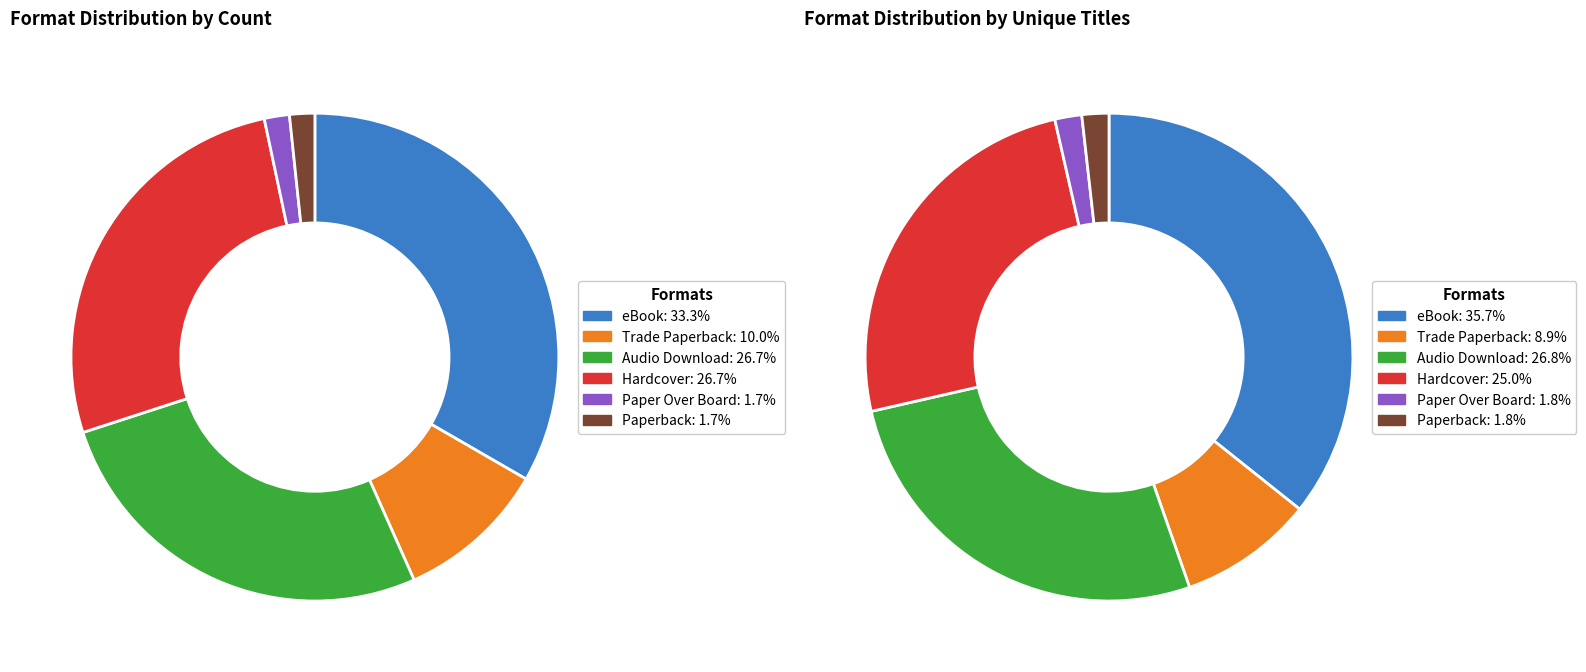

The Trade Paperback slice represents 10% of the pie. True or false?

True